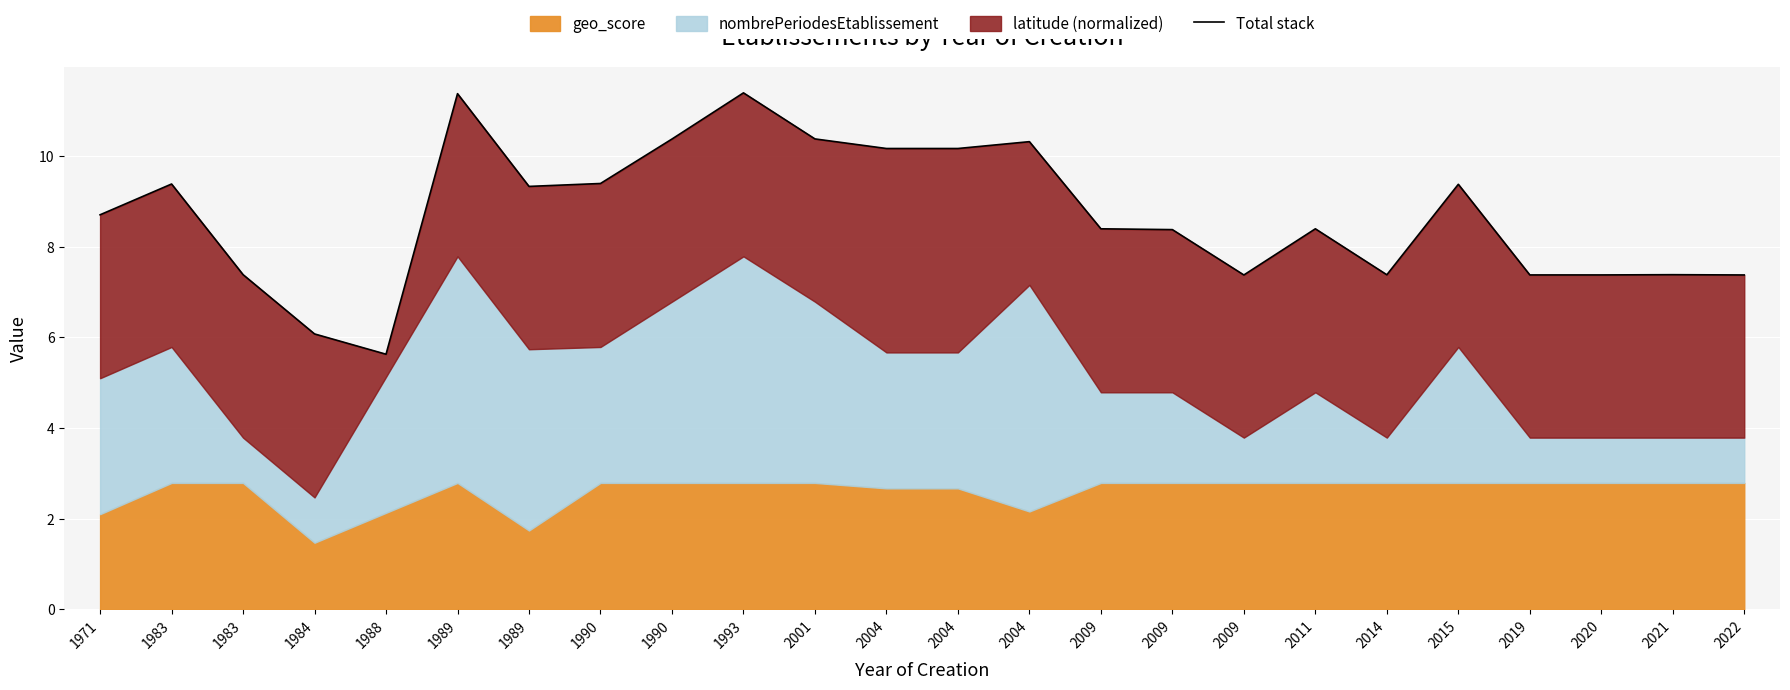

The chart shows a value of 10.2 at 2004. True or false?

True